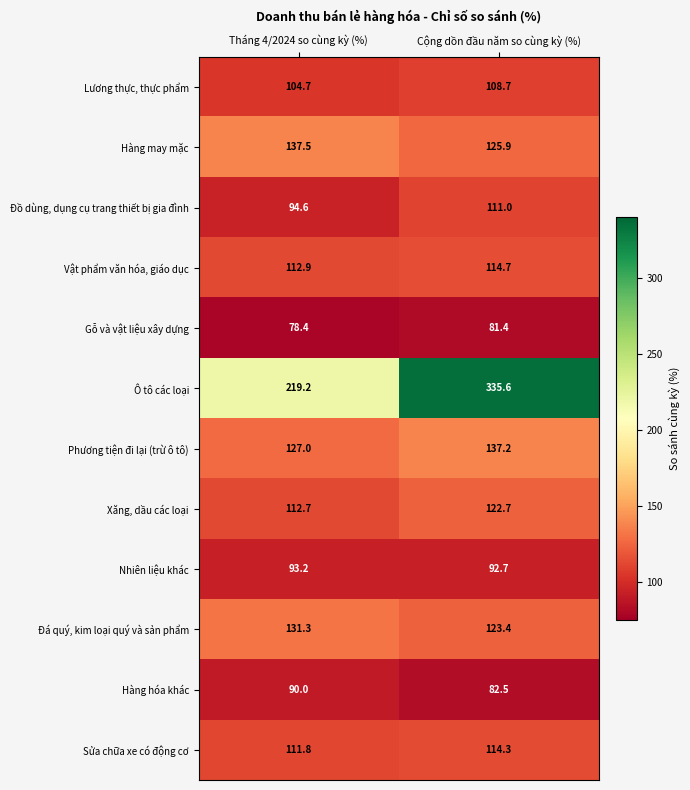

Which series changed the most between Tháng 4/2024 so cùng kỳ (%) and Cộng dồn đầu năm so cùng kỳ (%)?

Ô tô các loại